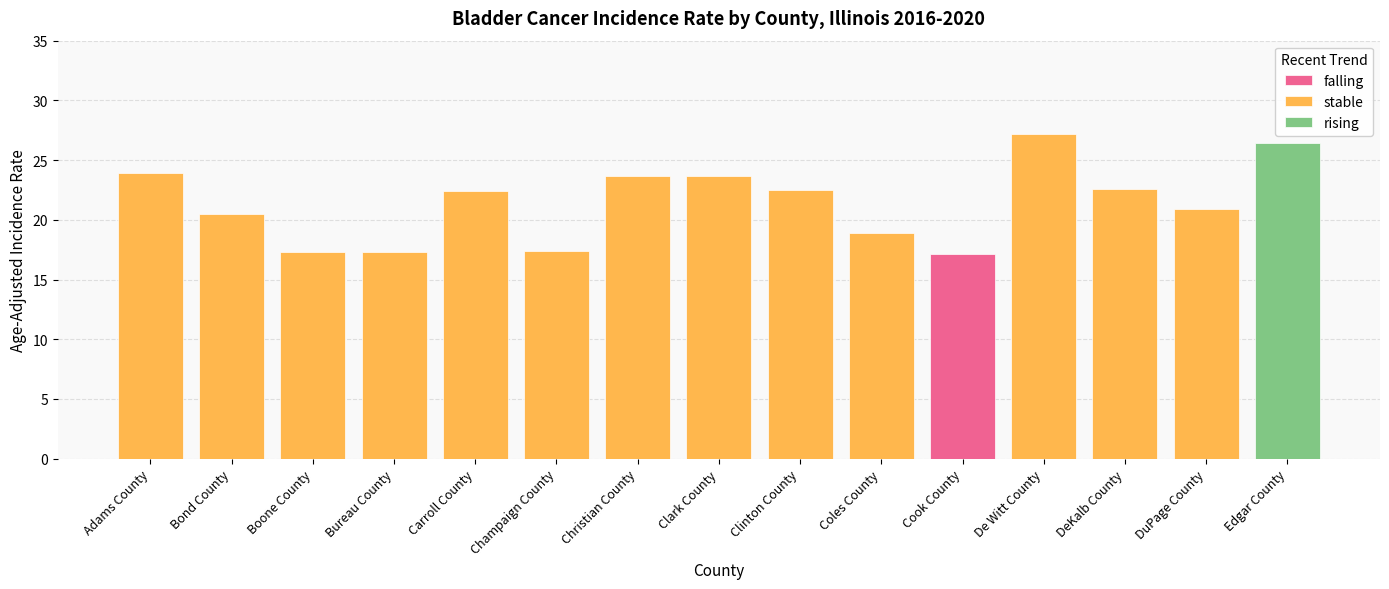

True or false: stable has a value of 17.3 at Bureau County.

True